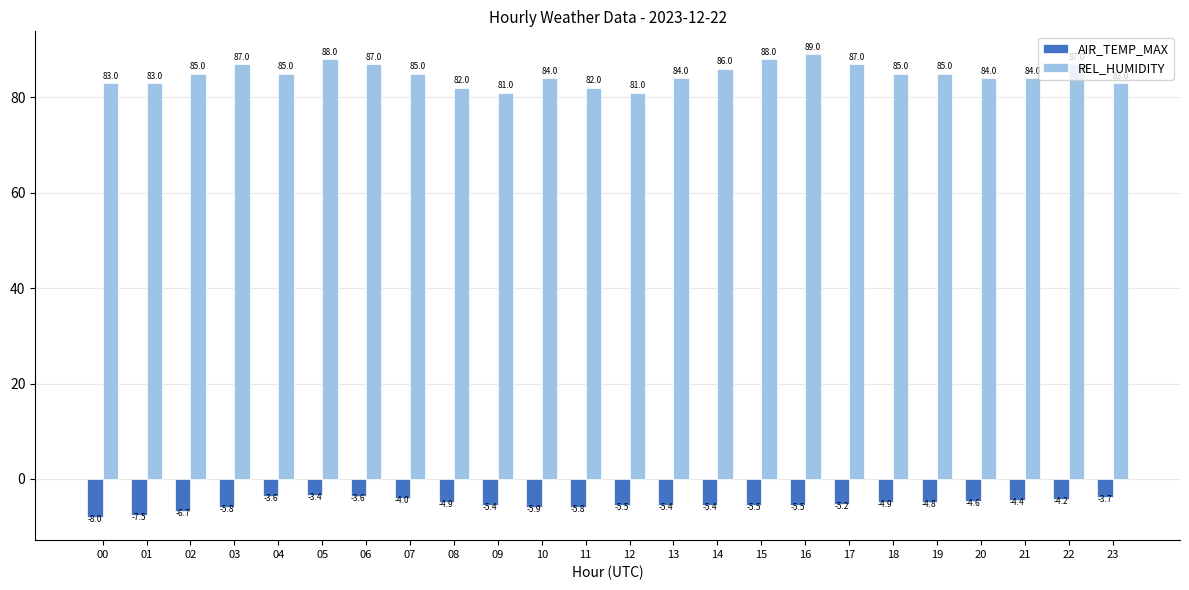

What are all the series names shown in the legend?

AIR_TEMP_MAX, REL_HUMIDITY